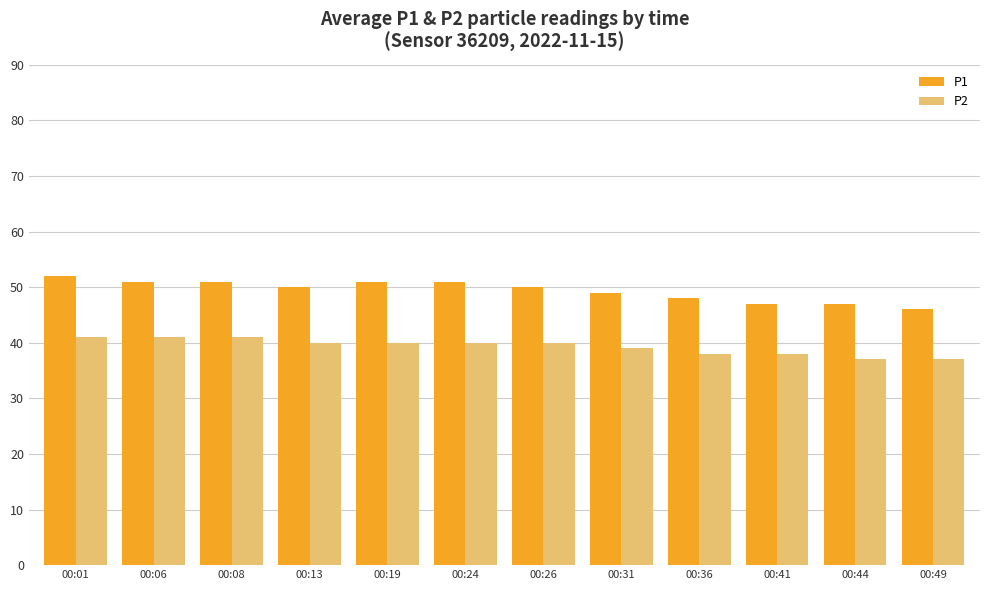

How many groups of bars are there?

12